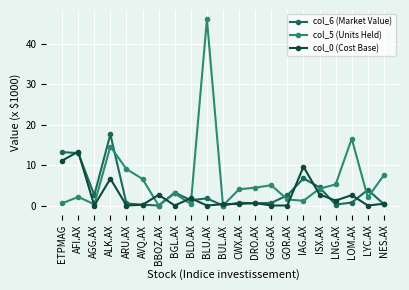

List the series in order of their peak value, lowest first.

col_0 (Cost Base), col_6 (Market Value), col_5 (Units Held)